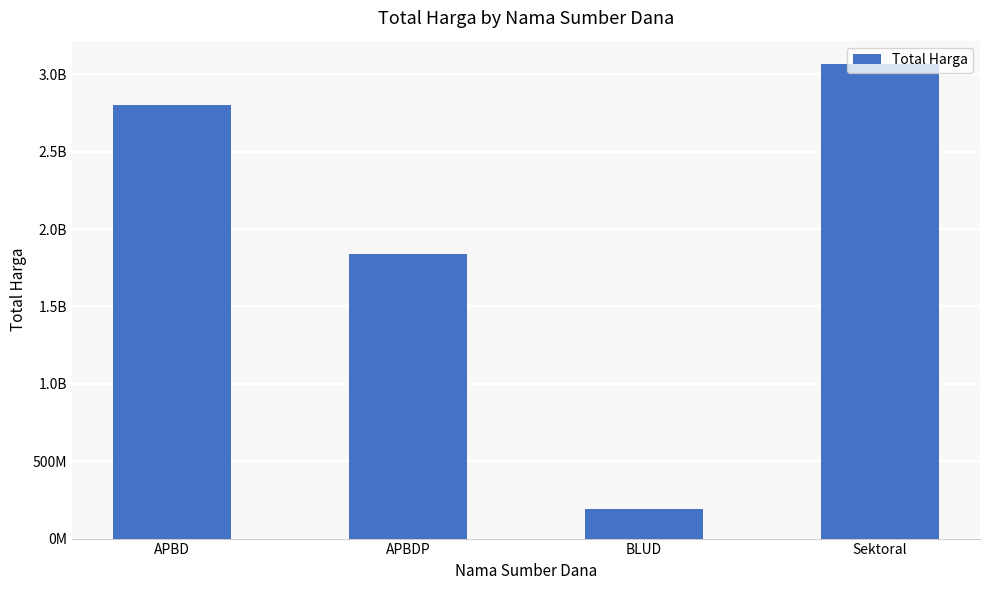

Does the chart contain stacked bars?

No